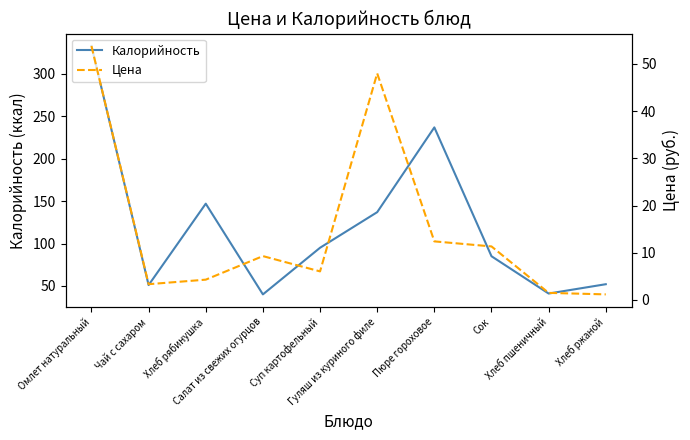

At Хлеб пшеничный, list the series in order from smallest to largest.

Цена, Калорийность